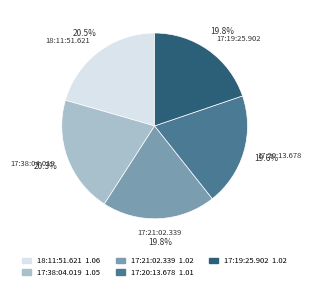

Is it true that 17:21:02.339 is 20% of the pie?

True